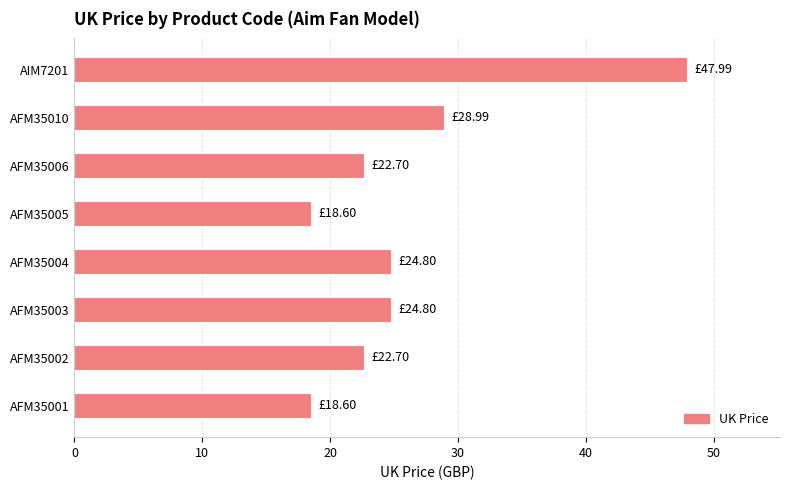

How many data points are less than 24?

4